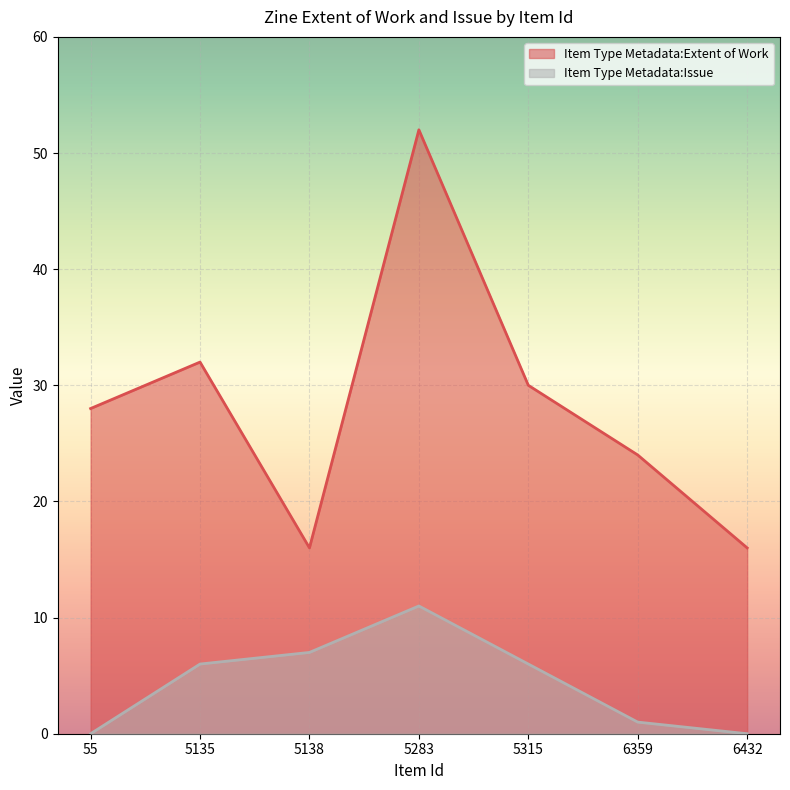

True or false: Item Type Metadata:Issue and Item Type Metadata:Extent of Work cross at least once.

False